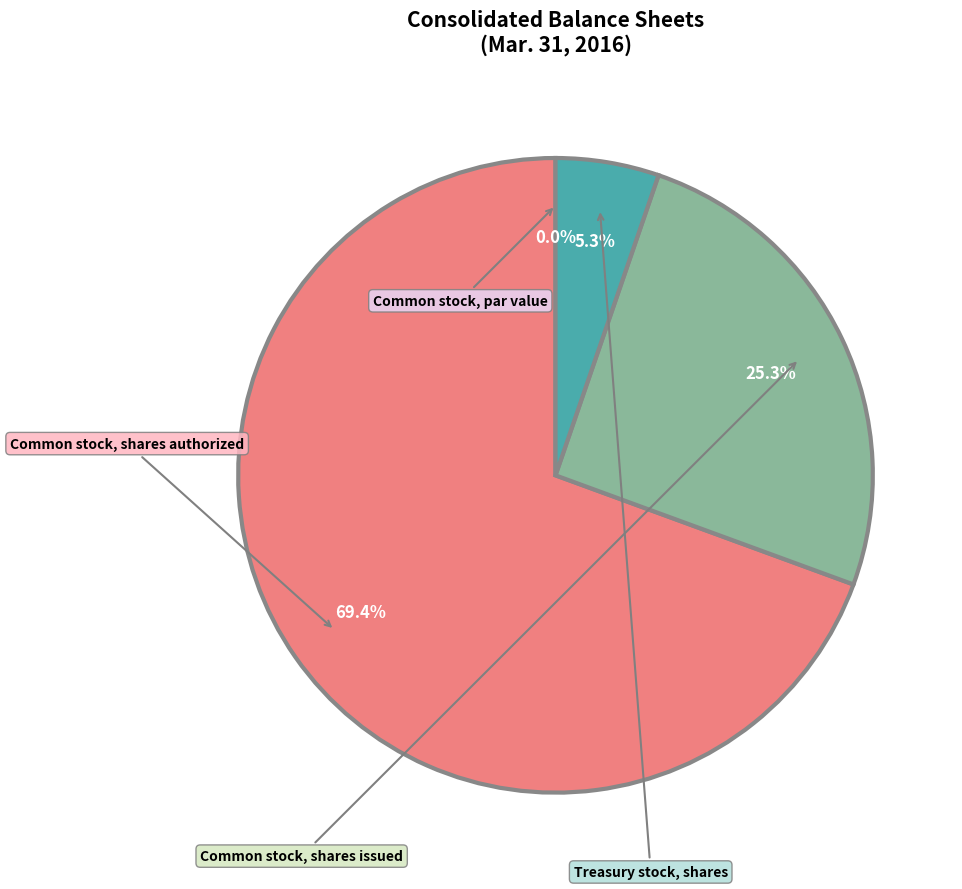

What percentage is the Common stock, shares authorized slice, to the nearest percent?

69%